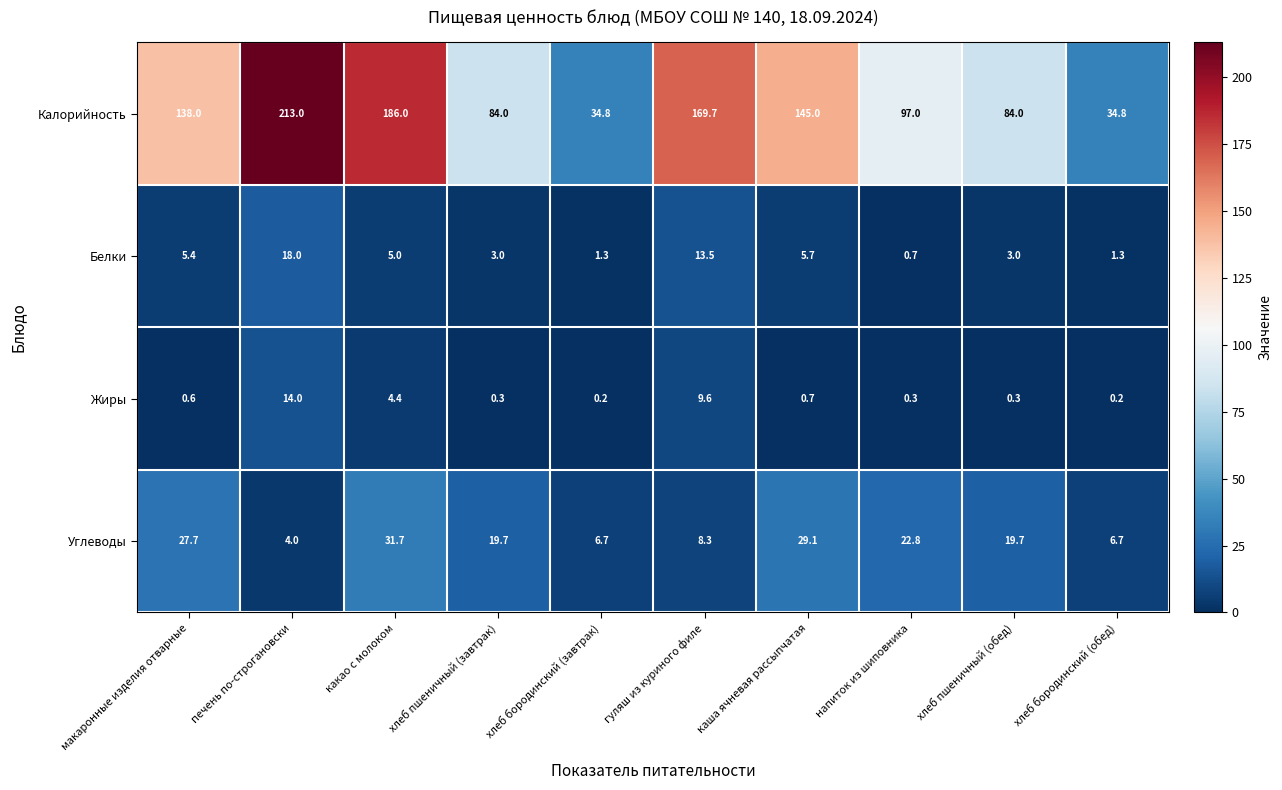

True or false: Жиры has a value of 4.4 at какао с молоком.

True